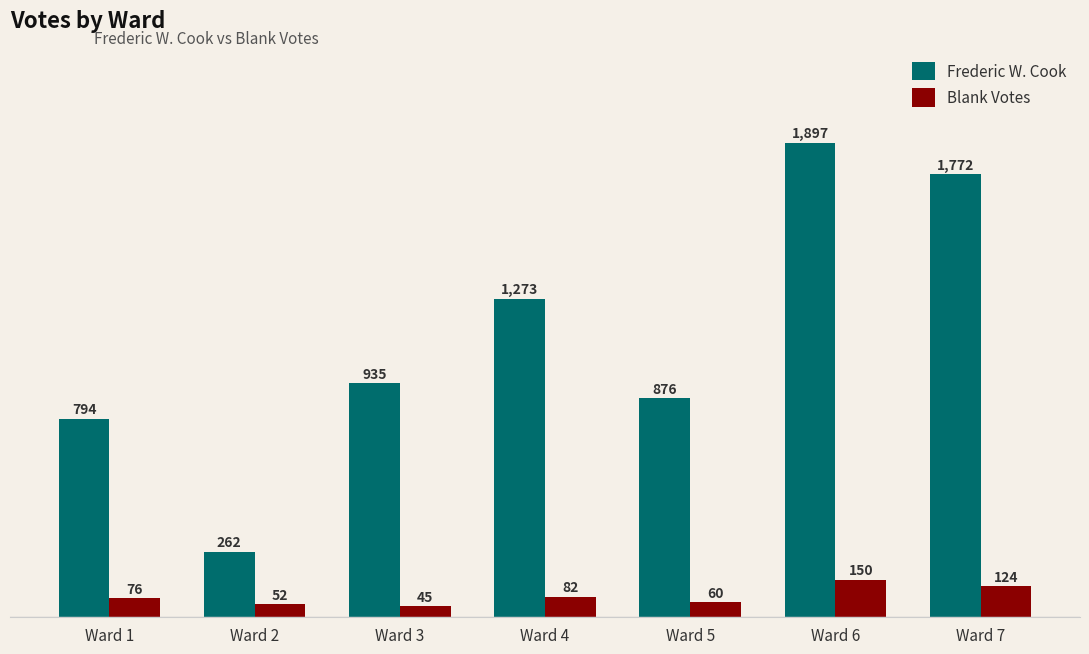

What is the difference between the highest and lowest values at Ward 7?

1648